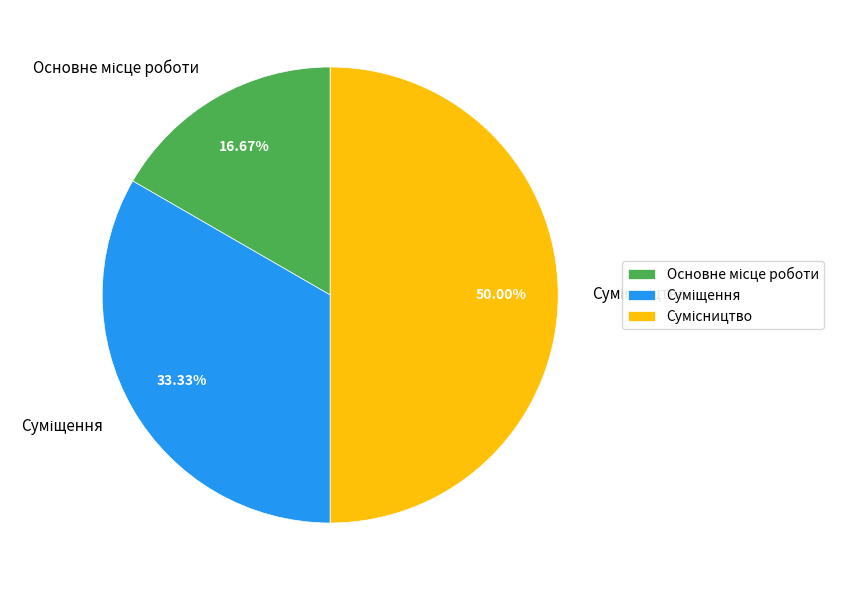

Count the number of slices in the pie.

3